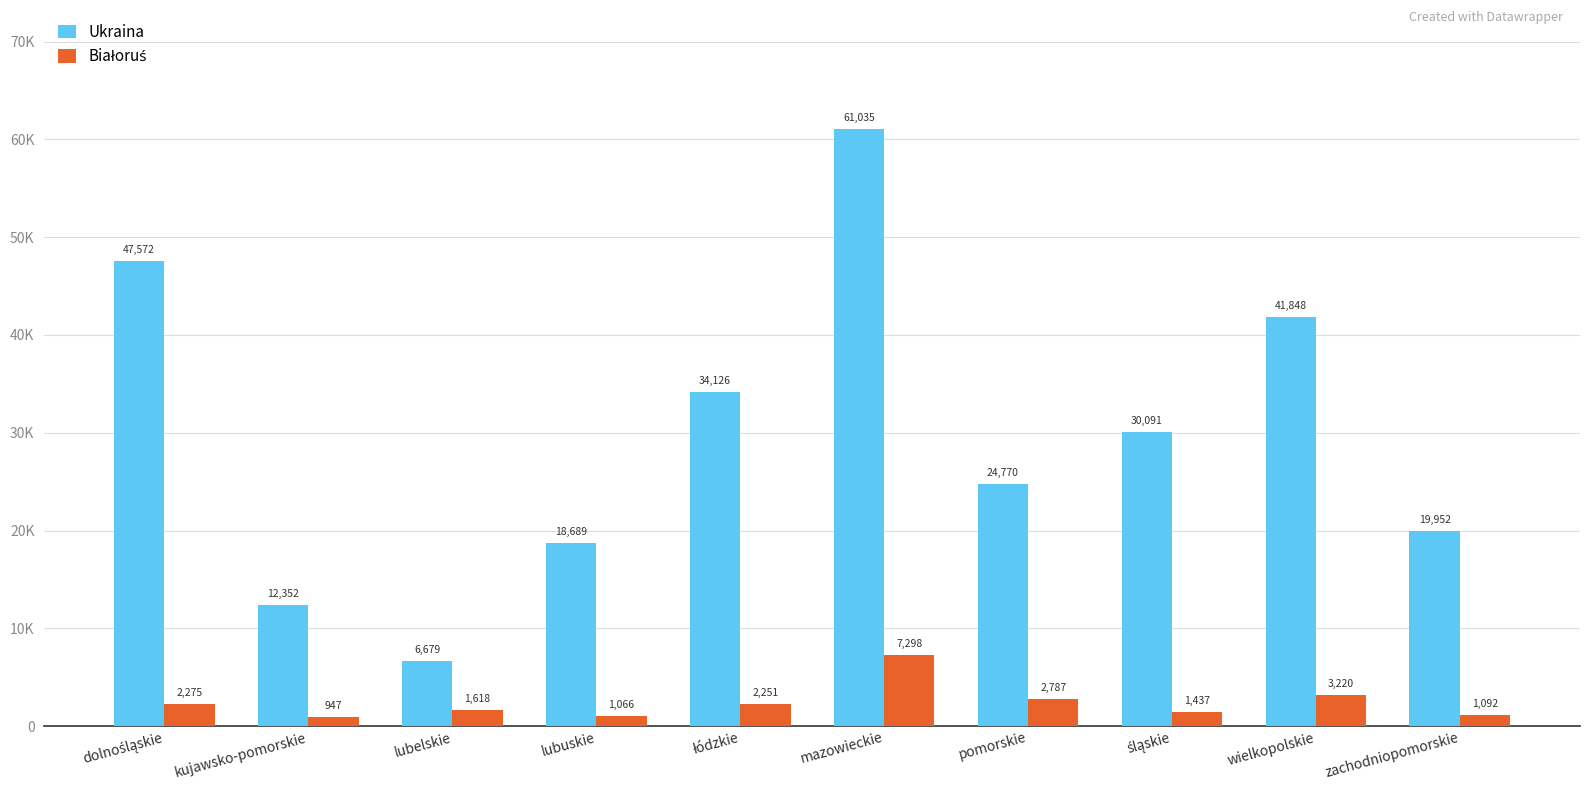

Are the bars horizontal?

No